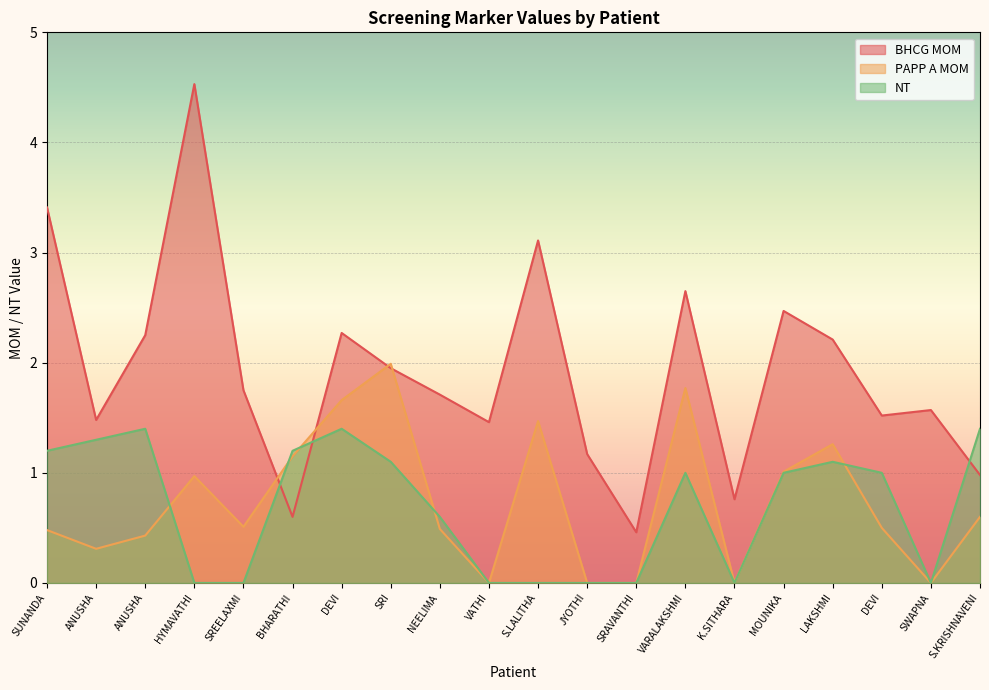

How many data points does each series have?

20